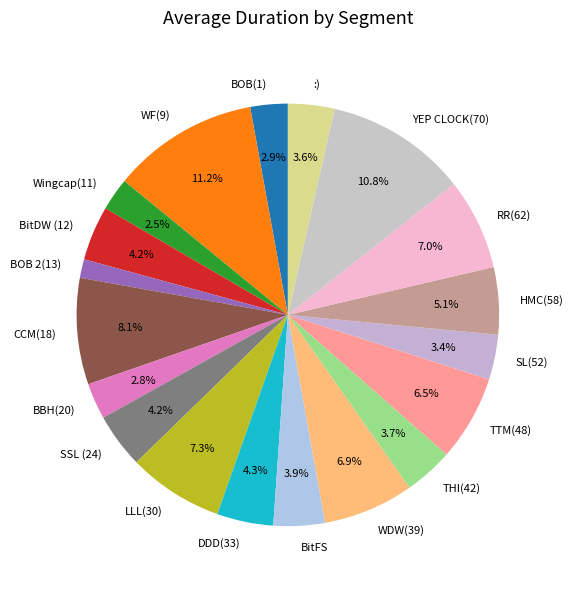

To the nearest percent, what percentage of the pie is BOB(1)?

3%